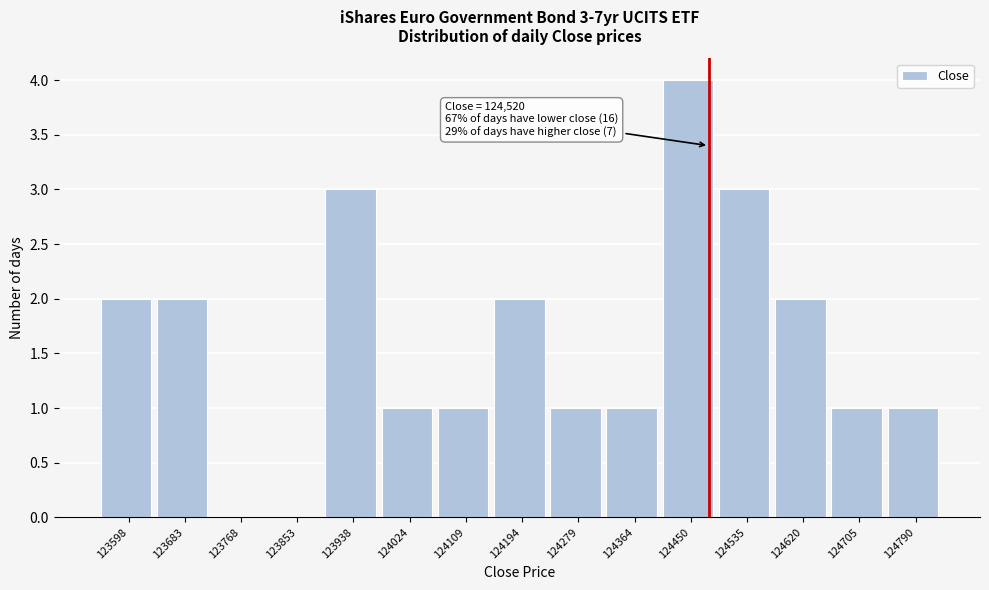

Reading left to right, transcribe all the data shown in this chart.

123598=2	123683=2	123768=0	123853=0	123938=3	124024=1	124109=1	124194=2	124279=1	124364=1	124450=4	124535=3	124620=2	124705=1	124790=1